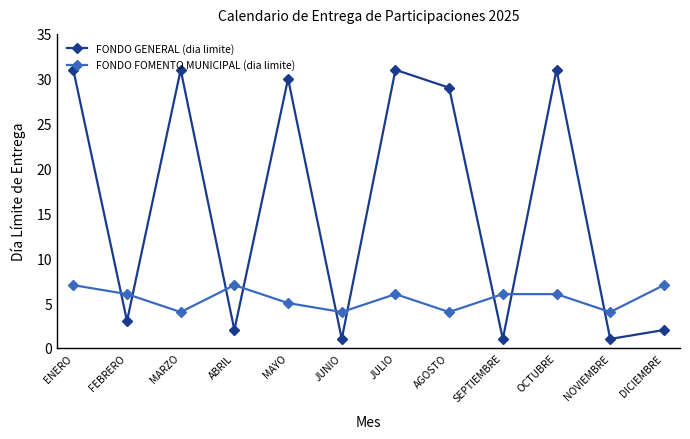

What is the sum of the FONDO FOMENTO MUNICIPAL (dia limite) values at ENERO and MARZO?

11